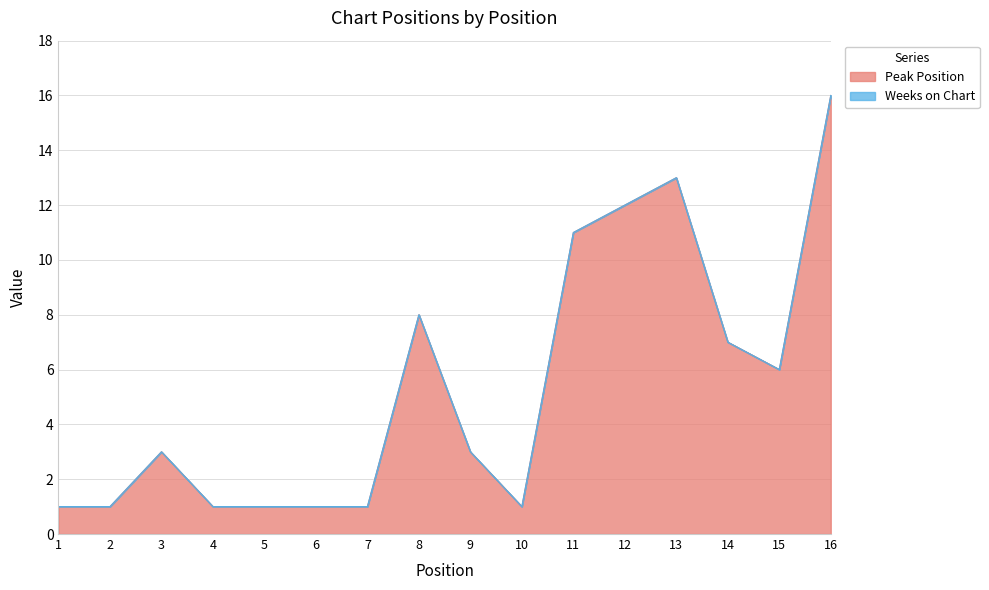

The chart shows a value of 1 at 5. True or false?

True